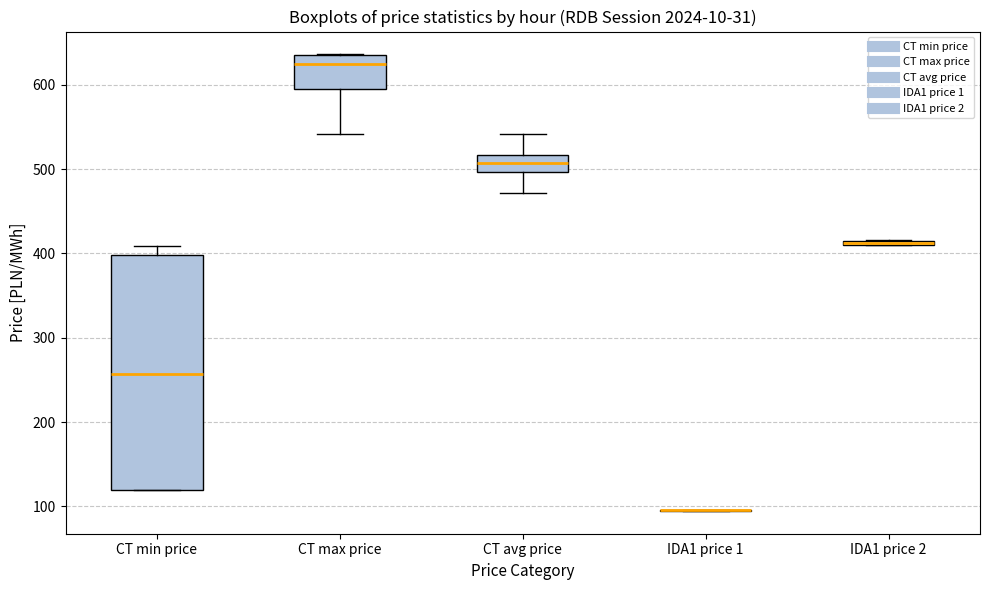

Which box is the tallest, from its lower edge to its upper edge?

CT min price